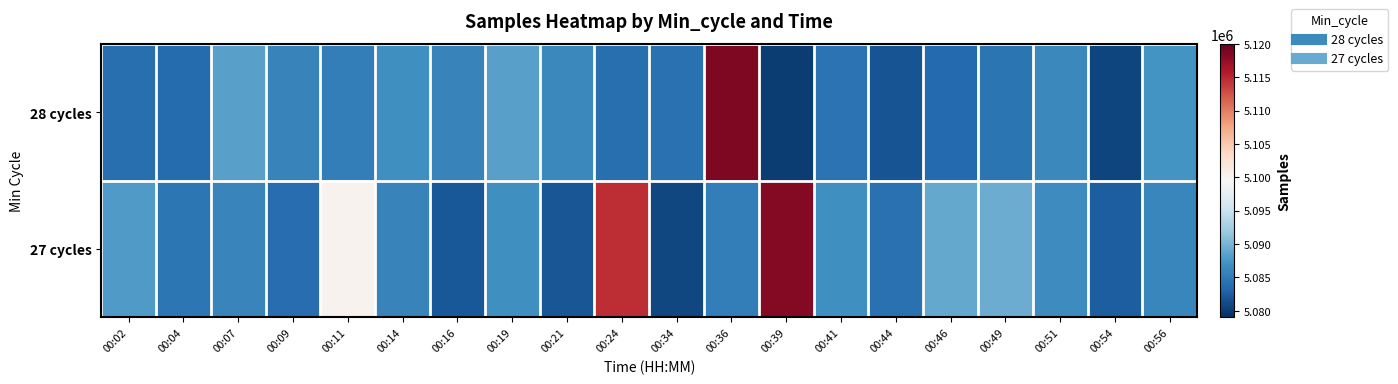

Which series has the largest range (max minus min)?

28 cycles